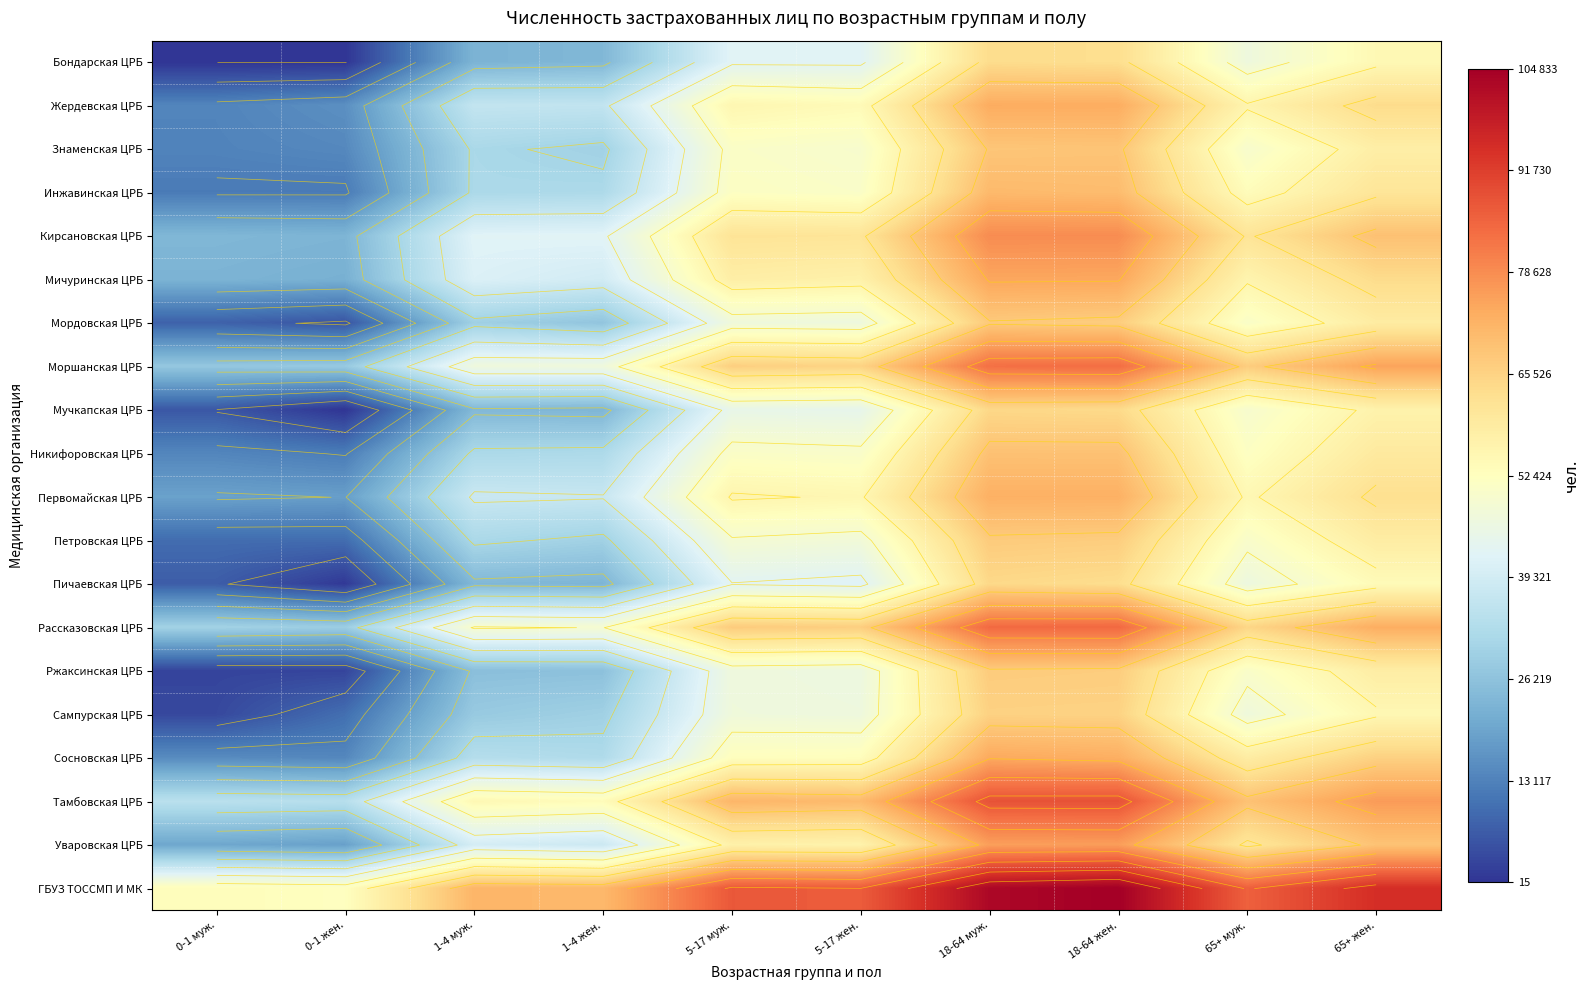

Rank the series by their maximum value, from highest to lowest.

ГБУЗ ТОССМП И МК, Тамбовская ЦРБ, Рассказовская ЦРБ, Моршанская ЦРБ, Кирсановская ЦРБ, Уваровская ЦРБ, Мичуринская ЦРБ, Сосновская ЦРБ, Жердевская ЦРБ, Первомайская ЦРБ, Инжавинская ЦРБ, Никифоровская ЦРБ, Знаменская ЦРБ, Мордовская ЦРБ, Петровская ЦРБ, Ржаксинская ЦРБ, Сампурская ЦРБ, Мучкапская ЦРБ, Пичаевская ЦРБ, Бондарская ЦРБ